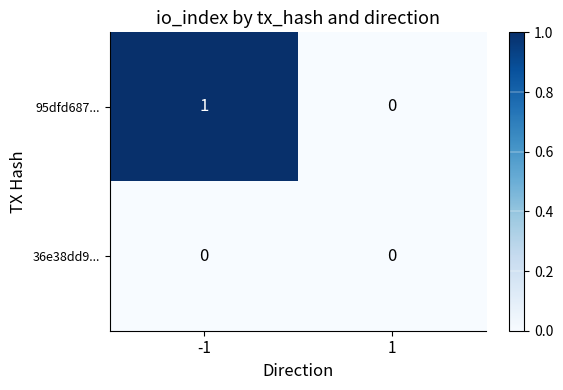

Which series has the largest range (max minus min)?

95dfd687...